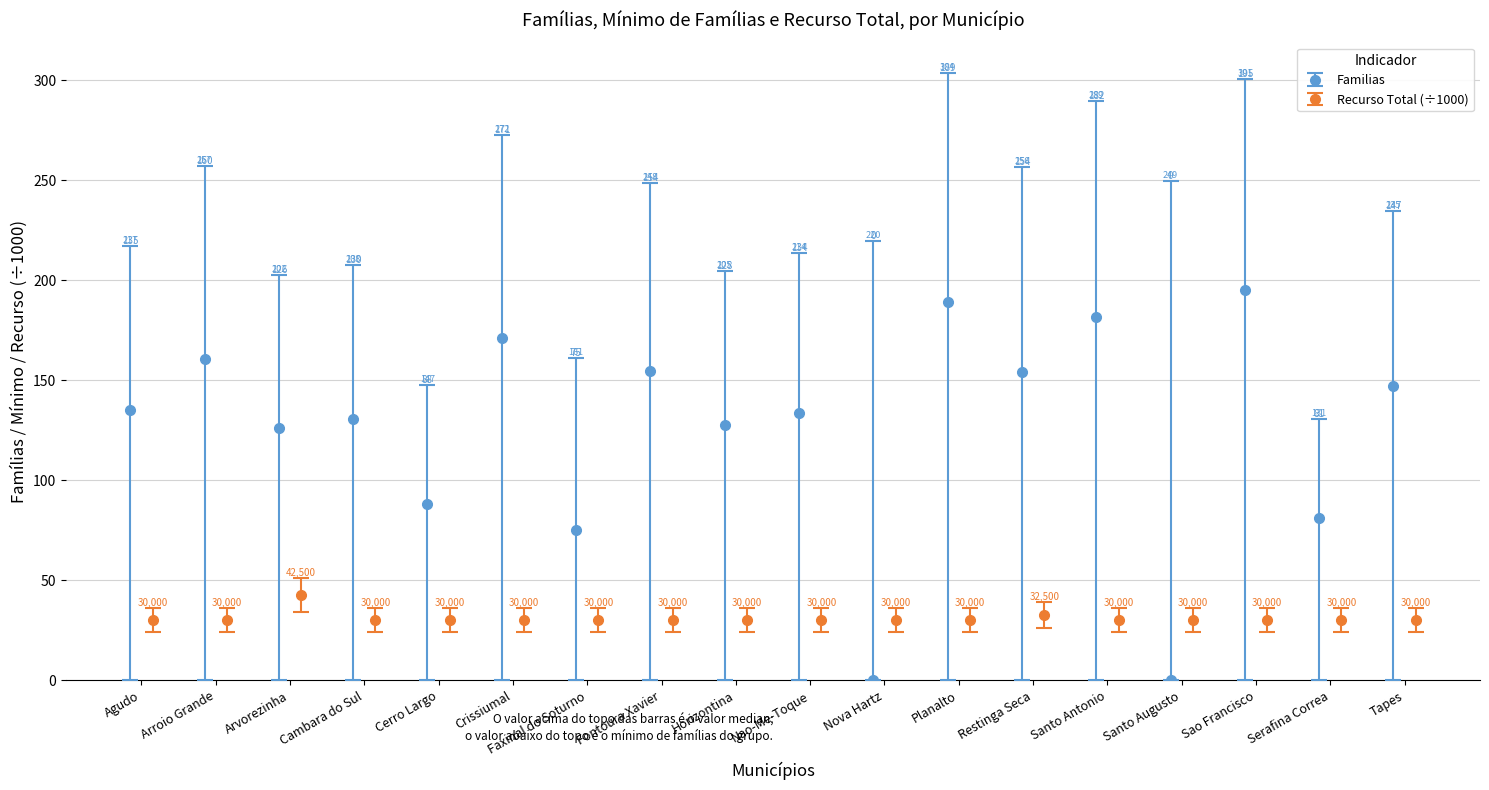

Does the chart contain any negative values?

No